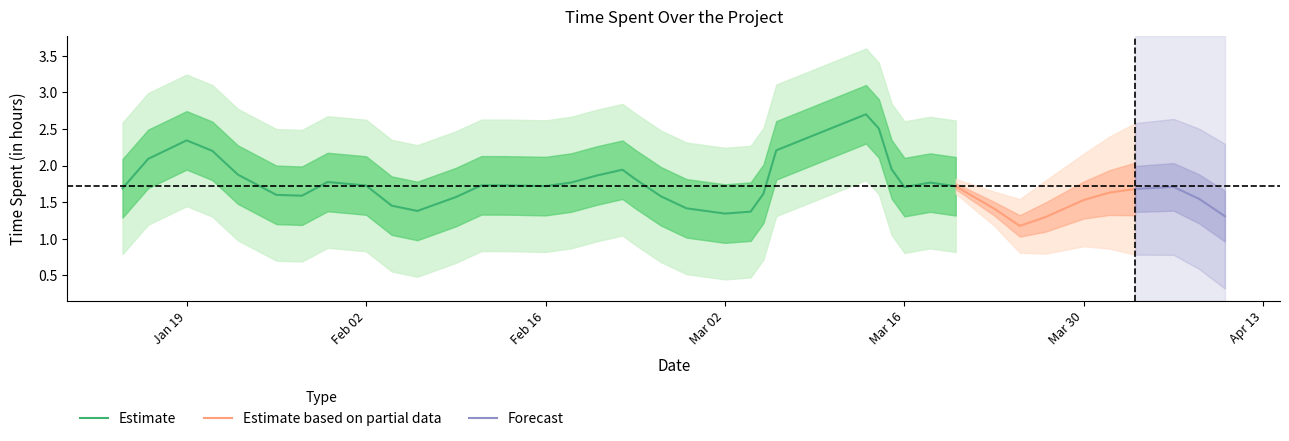

Does the chart have visible grid lines?

No